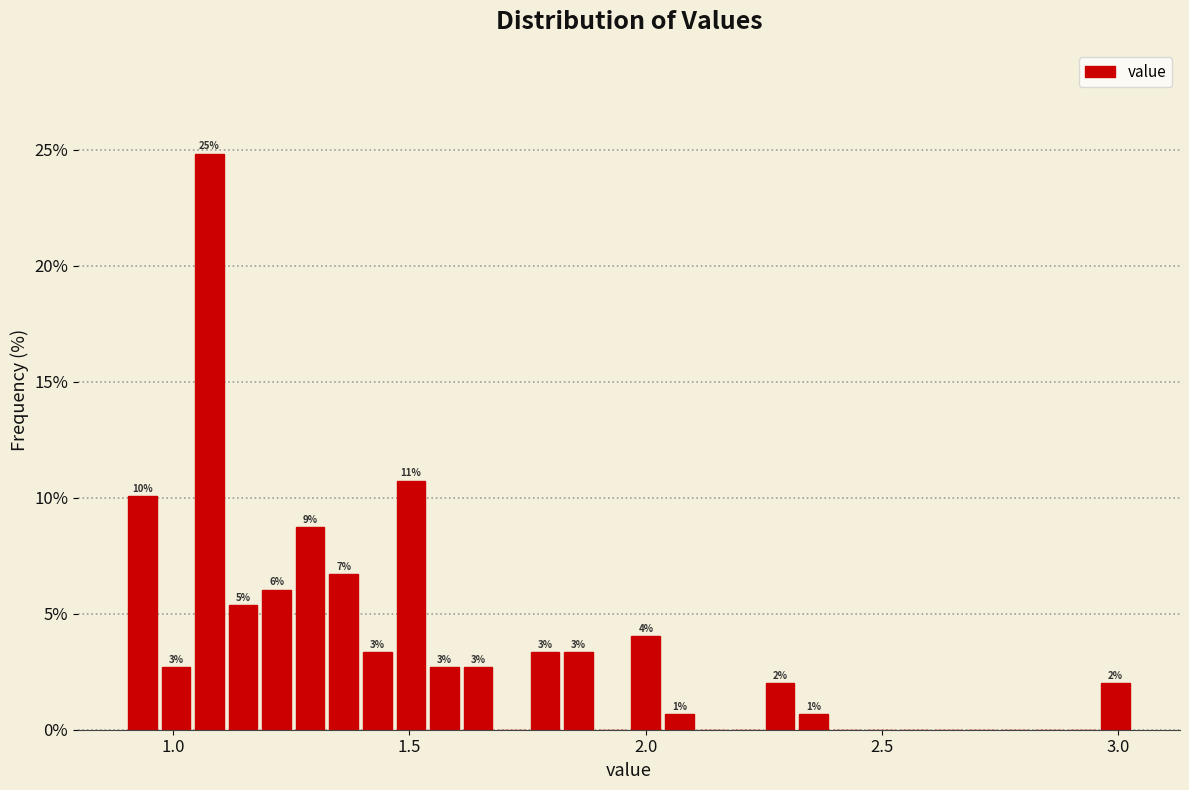

Around what value on the x-axis is the tallest bar? Give the approximate position of its centre, as read against the axis.

1.10